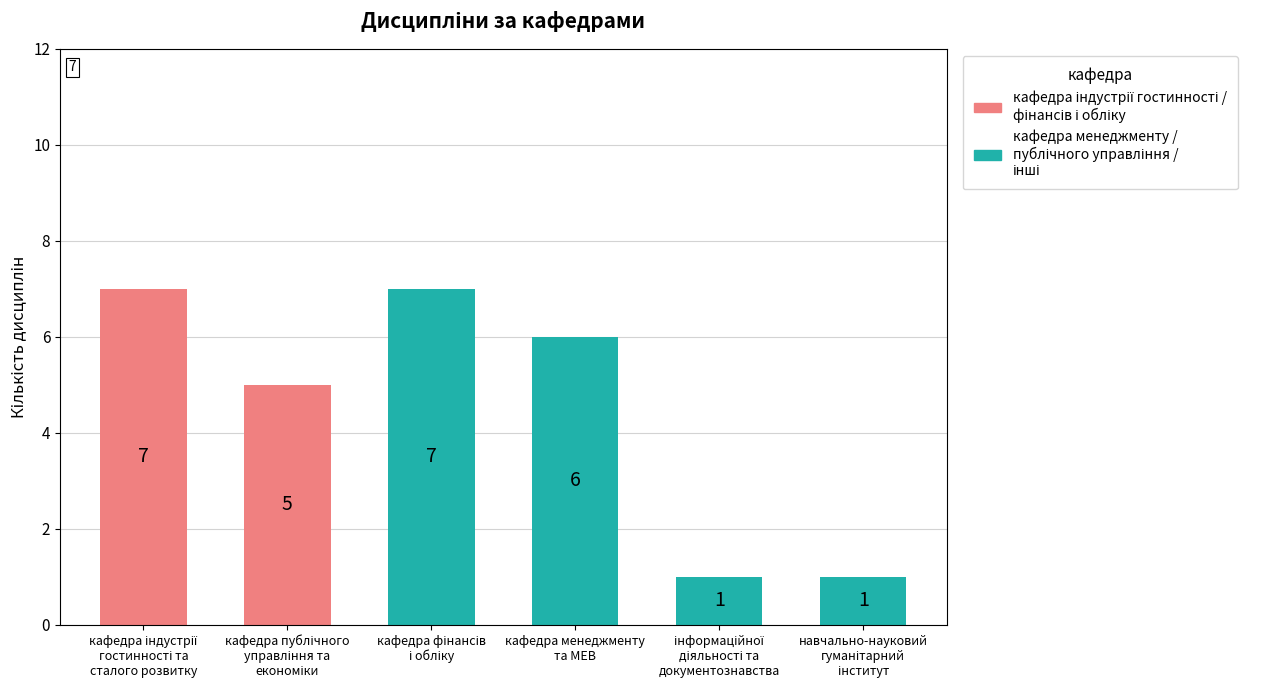

True or false: the data shows 8 at кафедра публічного управління та економіки.

False